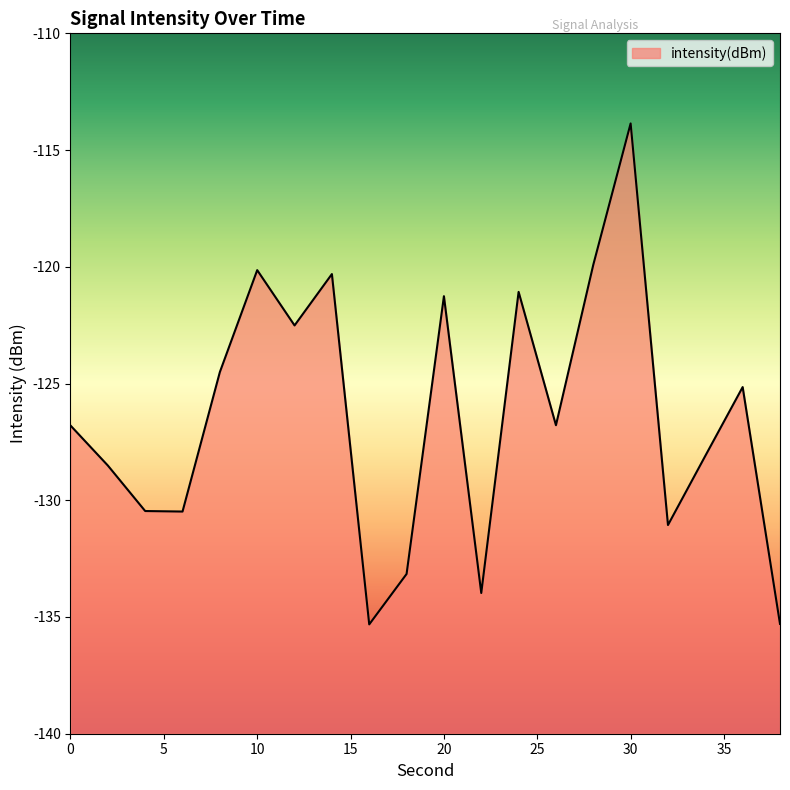

Reading left to right, list all the values displayed in this chart.

0=-126.8	2=-128.5	4=-130.5	6=-130.5	8=-124.5	10=-120.1	12=-122.5	14=-120.3	16=-135.3	18=-133.2	20=-121.3	22=-134.0	24=-121.1	26=-126.8	28=-119.9	30=-113.9	32=-131.1	34=-128.1	36=-125.2	38=-135.3